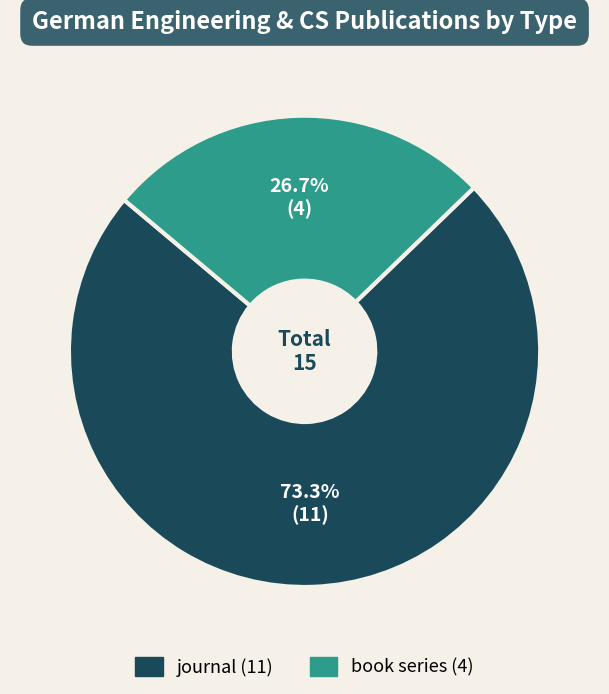

To the nearest percent, what is the combined percentage of book series and journal?

100%